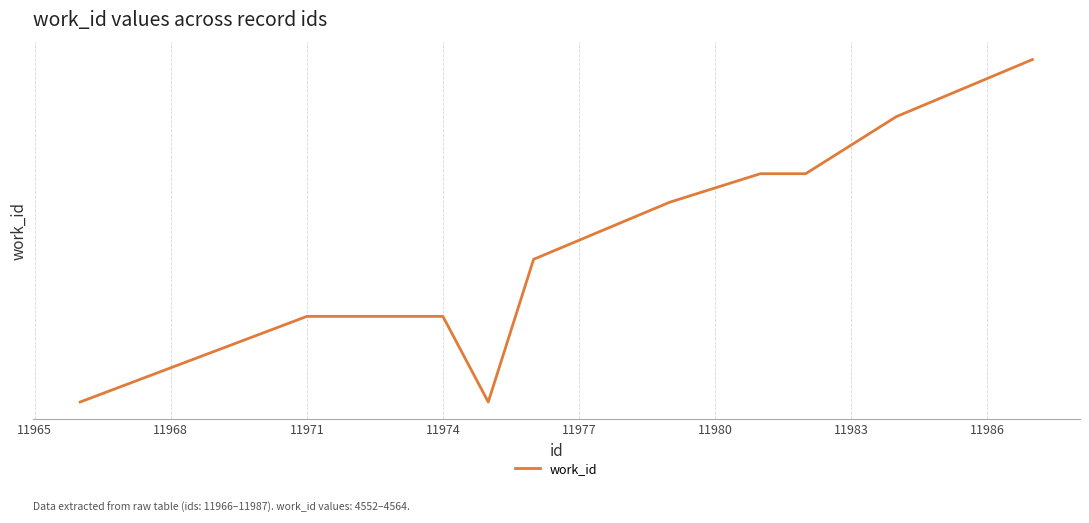

Does the chart display data point markers on the line(s)?

No